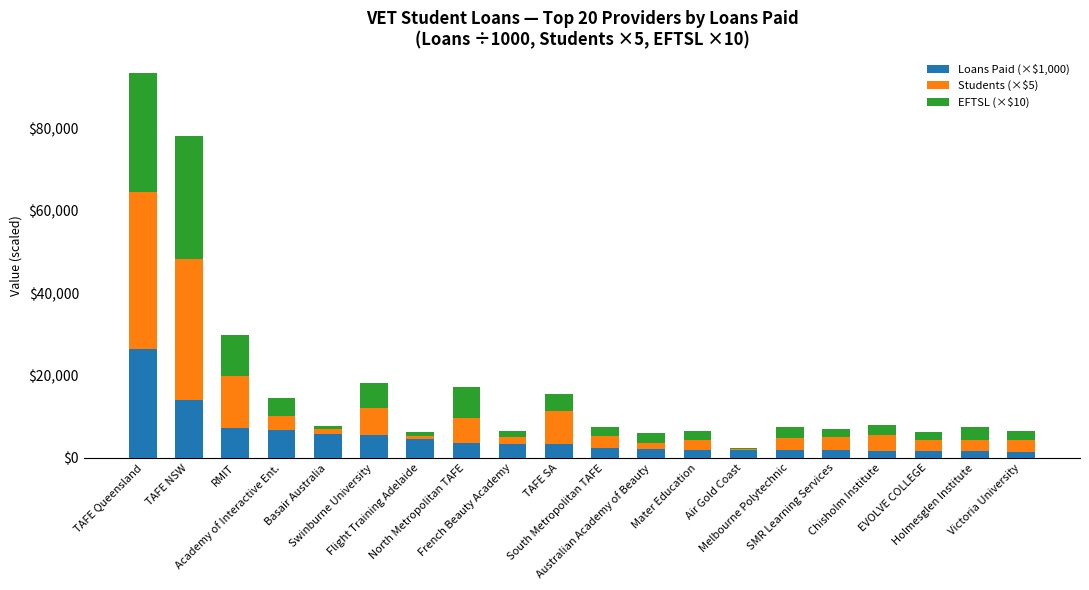

What is the sum of all Loans Paid (×$1,000) values?

99348.2